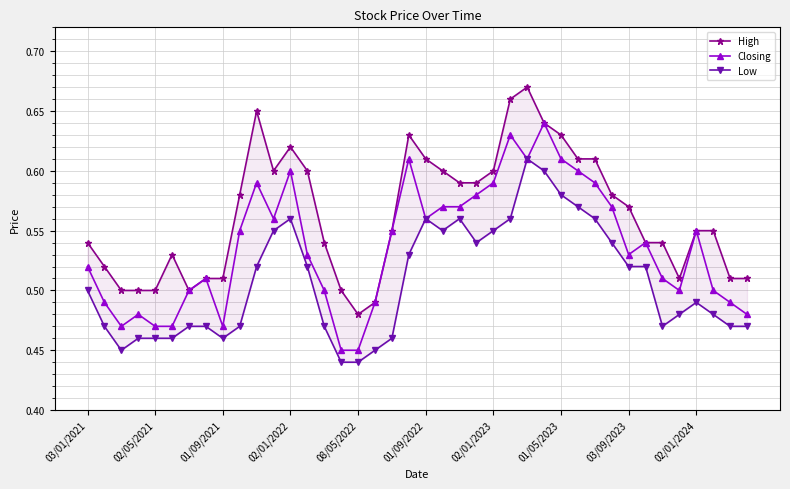

What is the value of the Closing point at the 8th from the left?

0.5